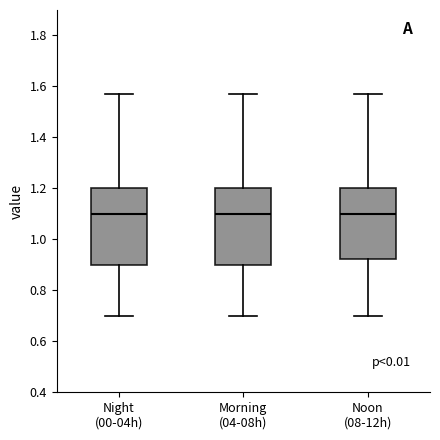

Where is the lower edge of the box for Morning (04-08h) on the y-axis? The values are not printed on the chart, so give them approximately, as read against the axis.

0.90